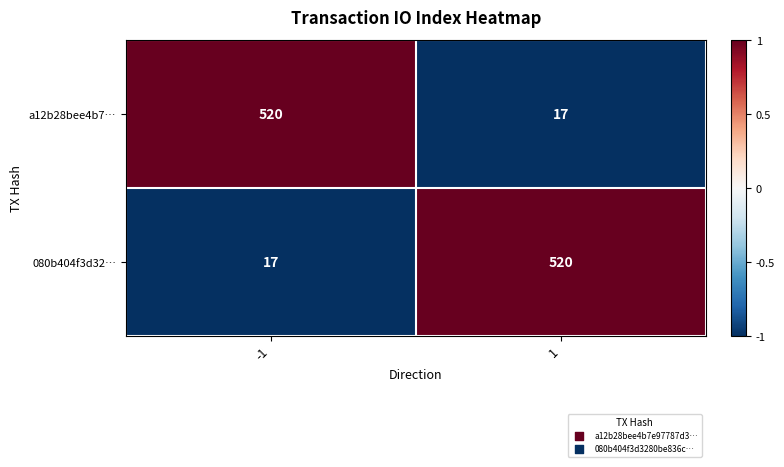

Rank the series at 1 from lowest to highest value.

a12b28bee4b7…, 080b404f3d32…